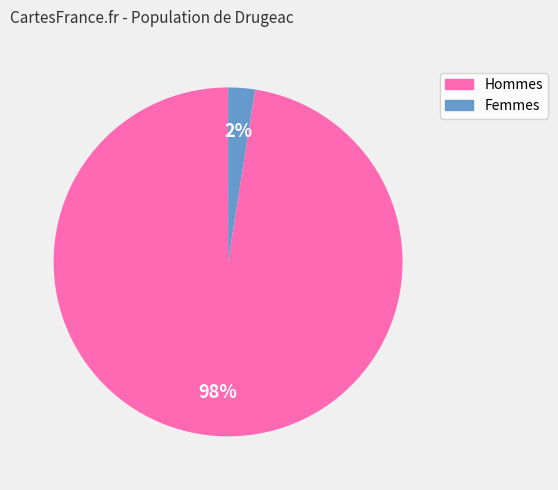

How many slices are in this pie chart?

2